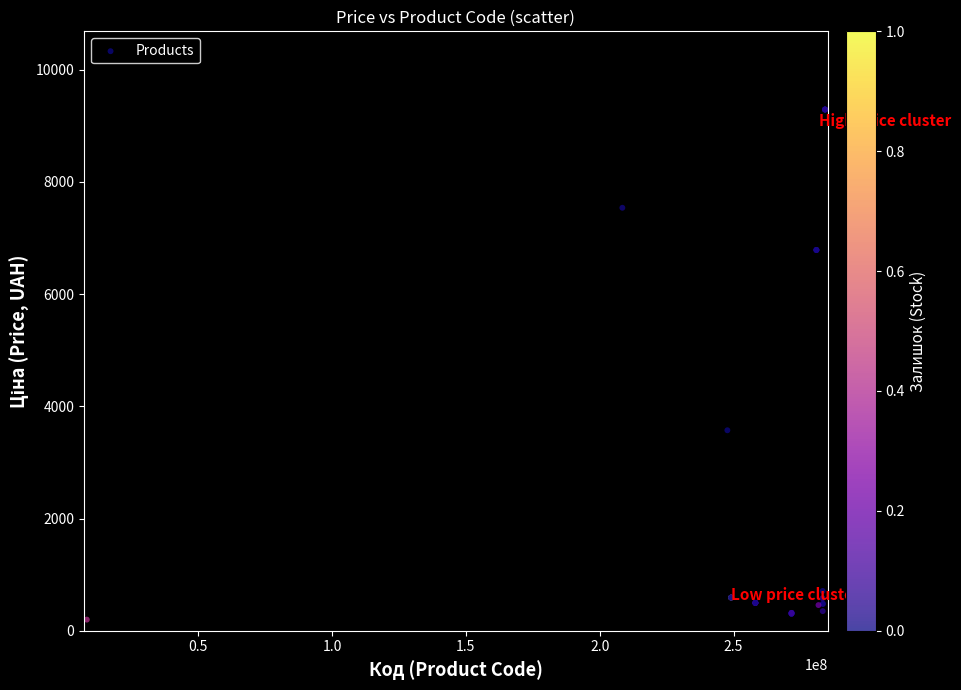

What Y value in the scatter plot is closest to 4744?

3573.6